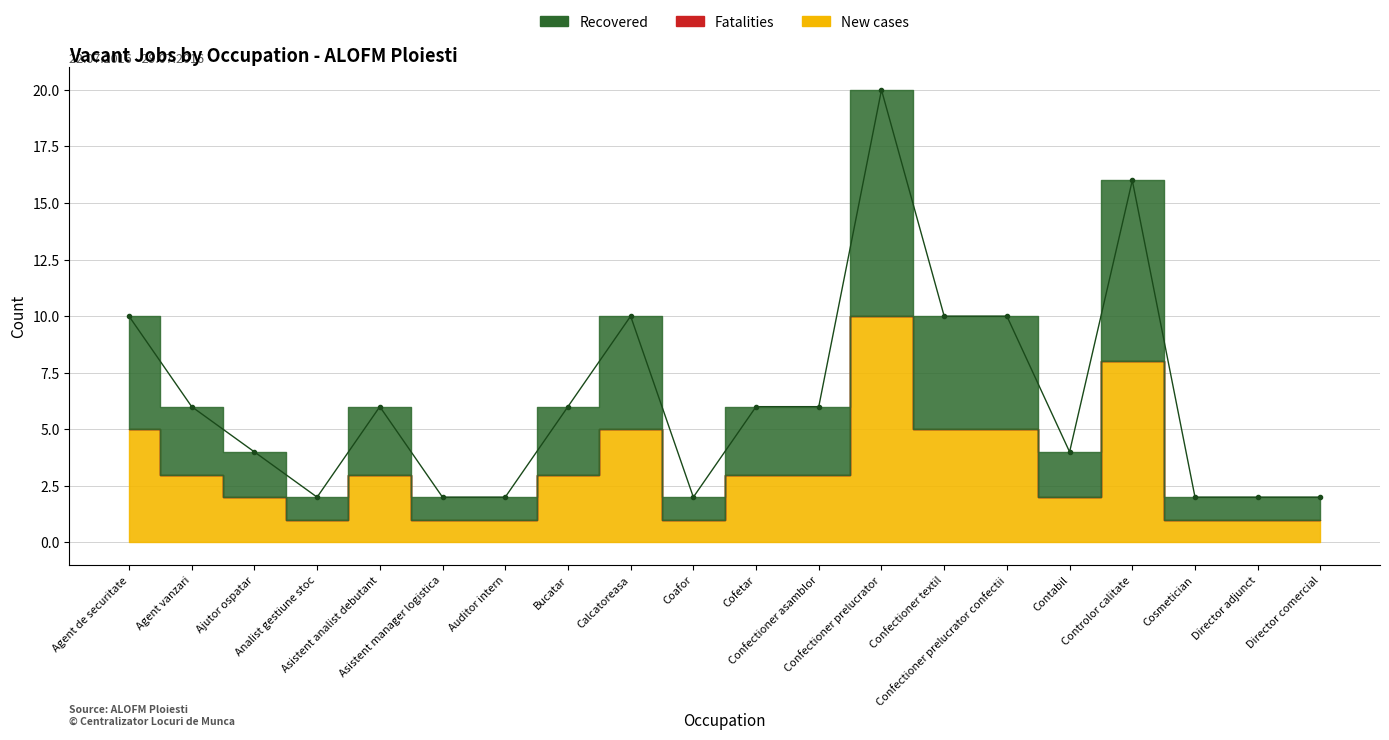

Is the value of New cases at Controlor calitate greater than the value of Recovered at Agent de securitate?

Yes